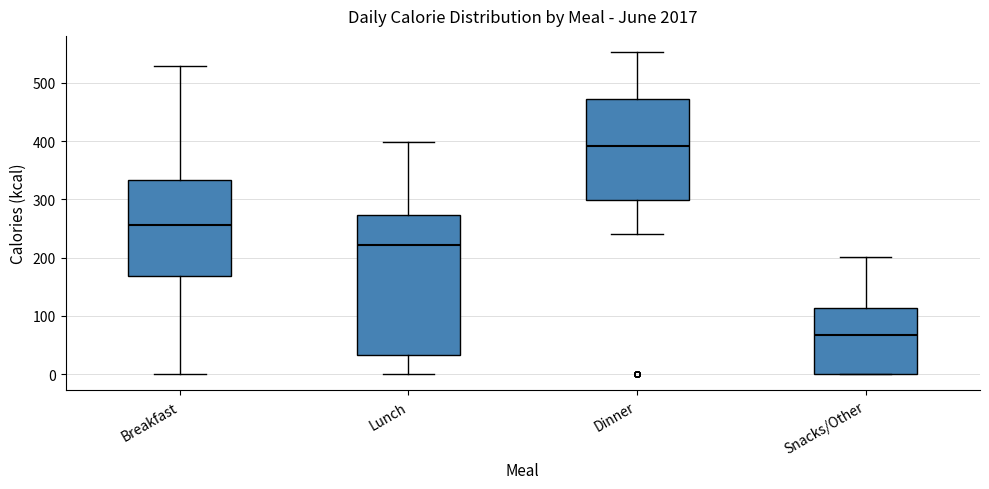

Which box is the tallest, from its lower edge to its upper edge?

Lunch